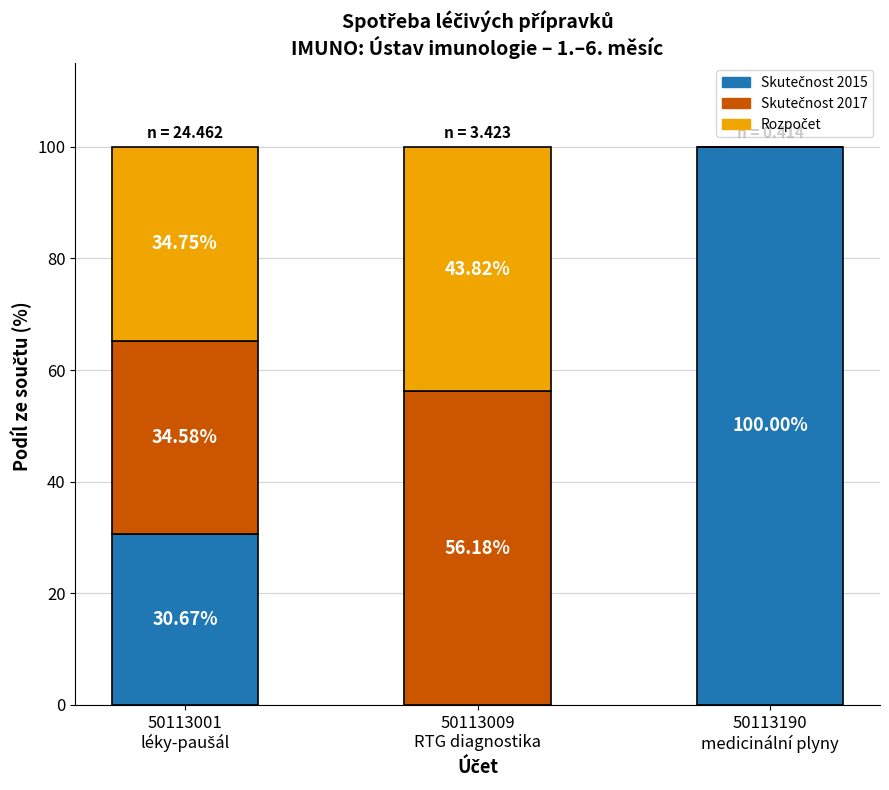

How many categories are shown in the chart?

3